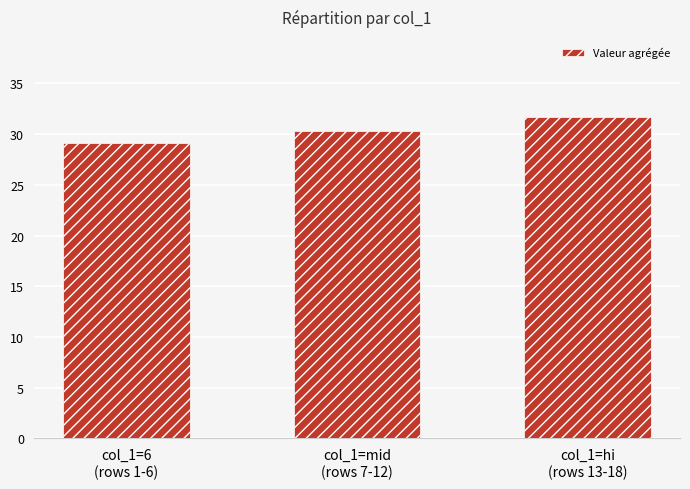

How many data points are above 30?

2